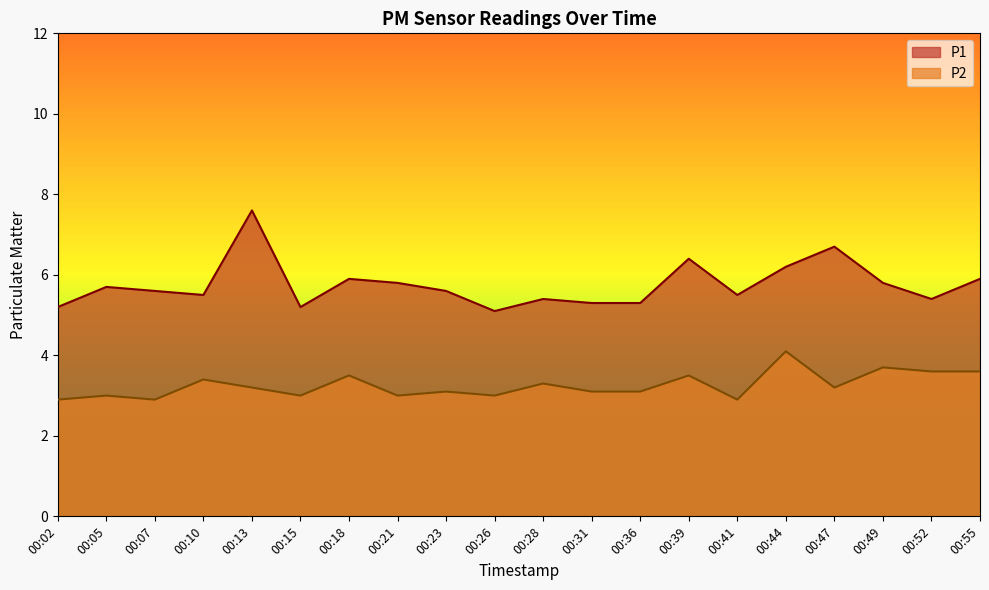

In P2, how many points are higher than both neighbors (excluding endpoints)?

8